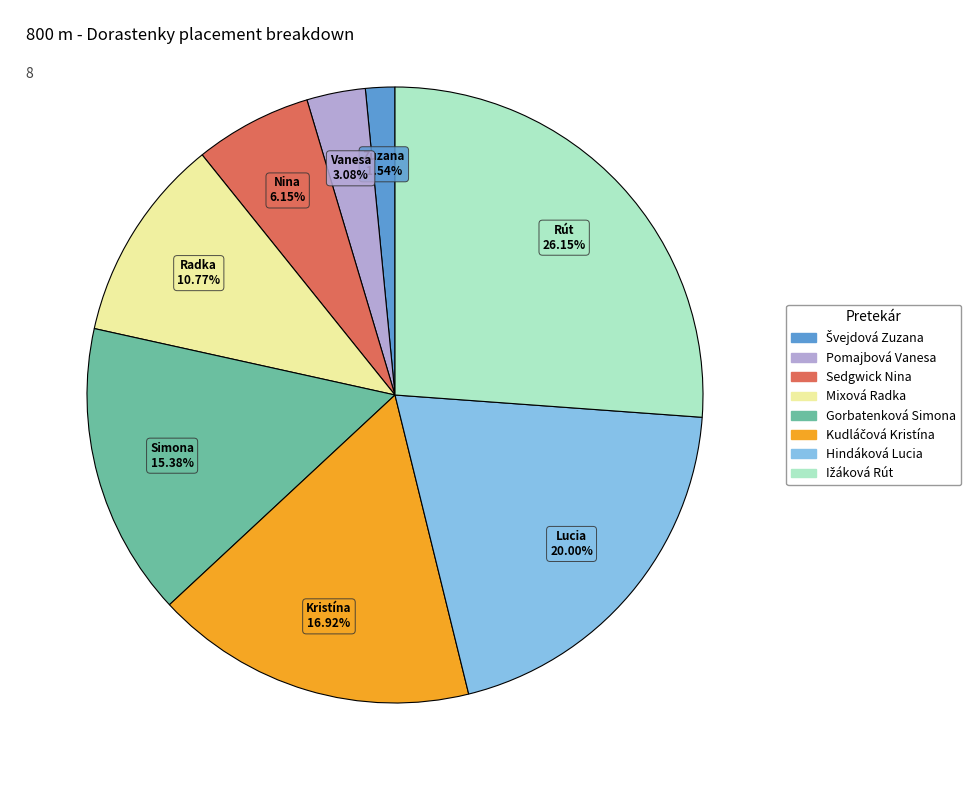

Do Pomajbová Vanesa and Gorbatenková Simona together represent more than half of the pie?

No